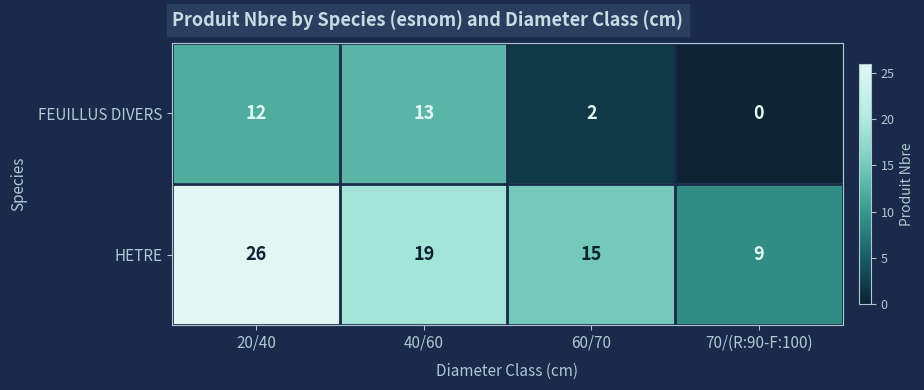

What is the difference between the maximum and minimum values in the FEUILLUS DIVERS series?

13